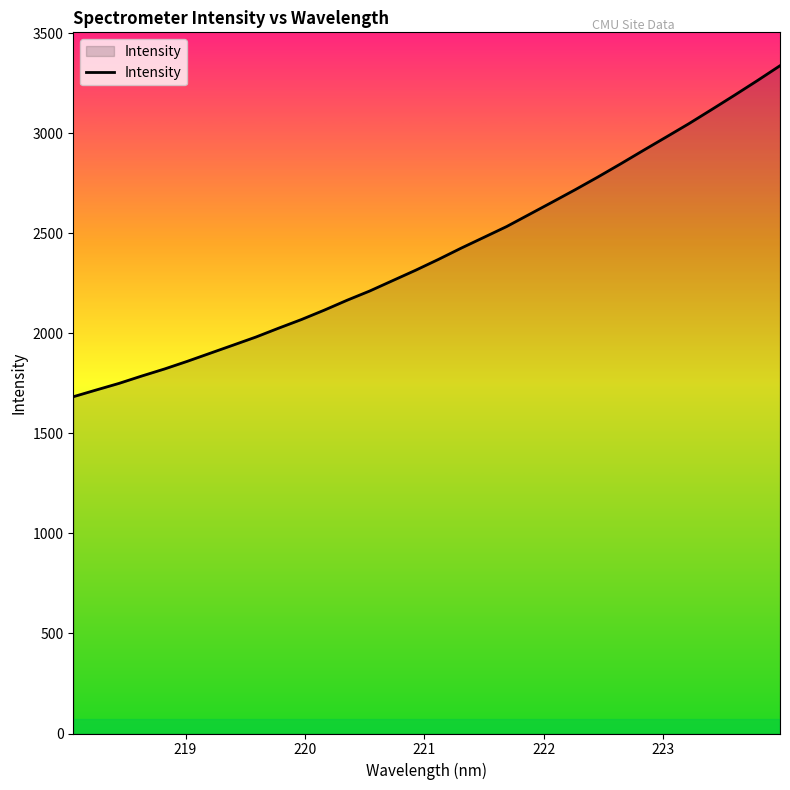

True or false: there are more than 1 points higher than both neighbors.

False